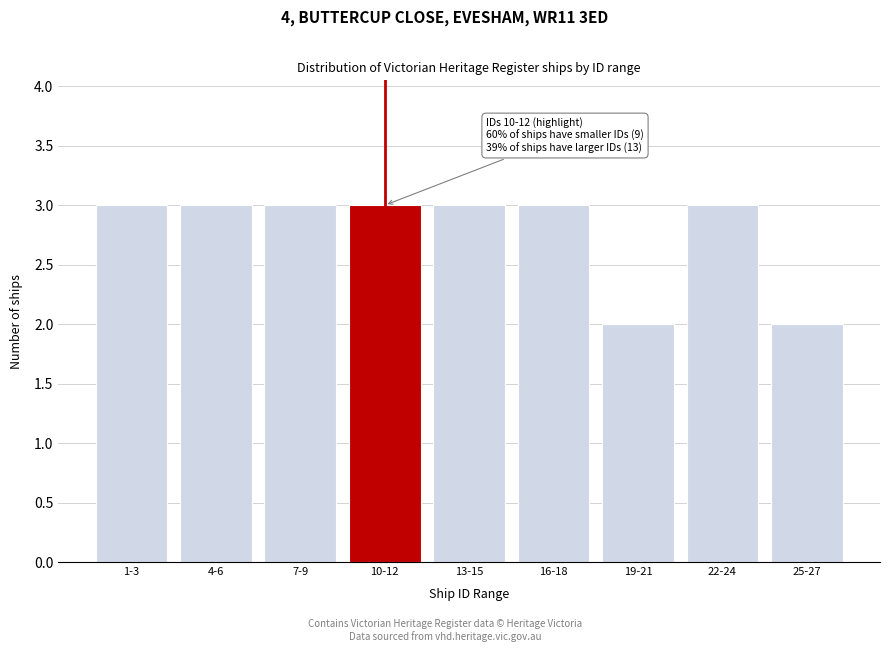

Reading right to left, transcribe all the data shown in this chart.

25-27=2	22-24=3	19-21=2	16-18=3	13-15=3	10-12=3	7-9=3	4-6=3	1-3=3